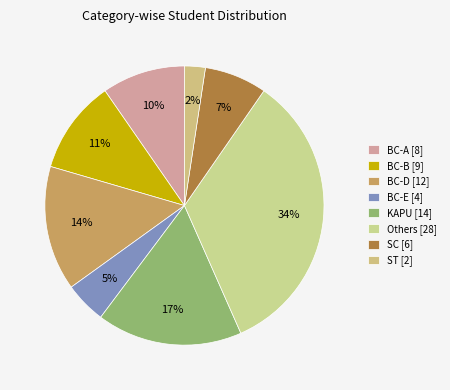

Count the number of slices in the pie.

8